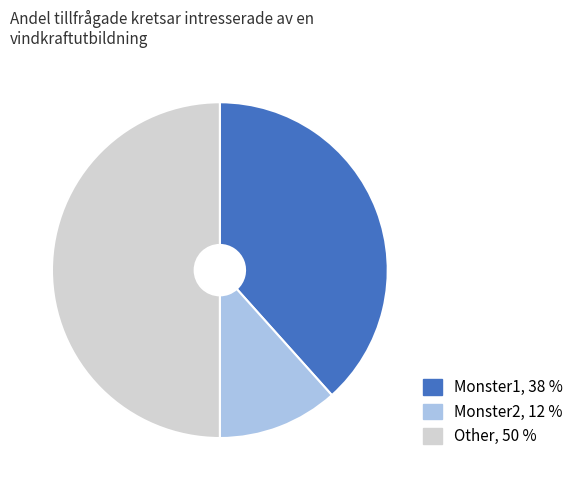

Combined, do Other and Monster2 account for over 50%?

Yes